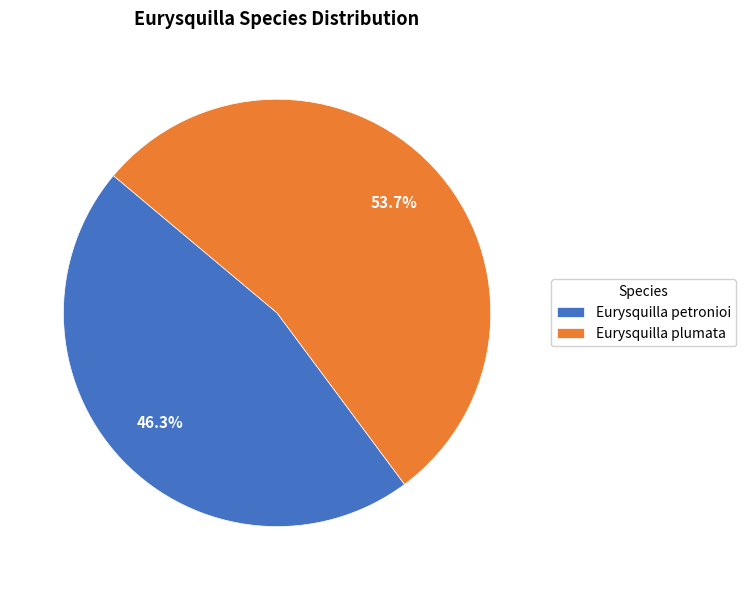

To the nearest percent, what percentage of the pie is Eurysquilla petronioi?

46%